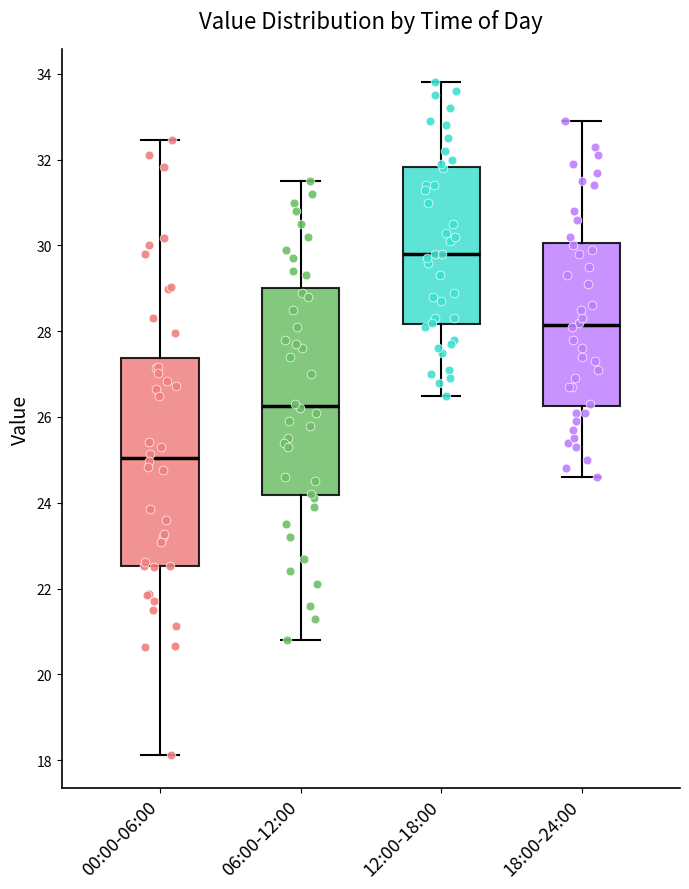

Where is the upper edge of the box for 00:00-06:00 on the y-axis? The values are not printed on the chart, so give them approximately, as read against the axis.

27.4